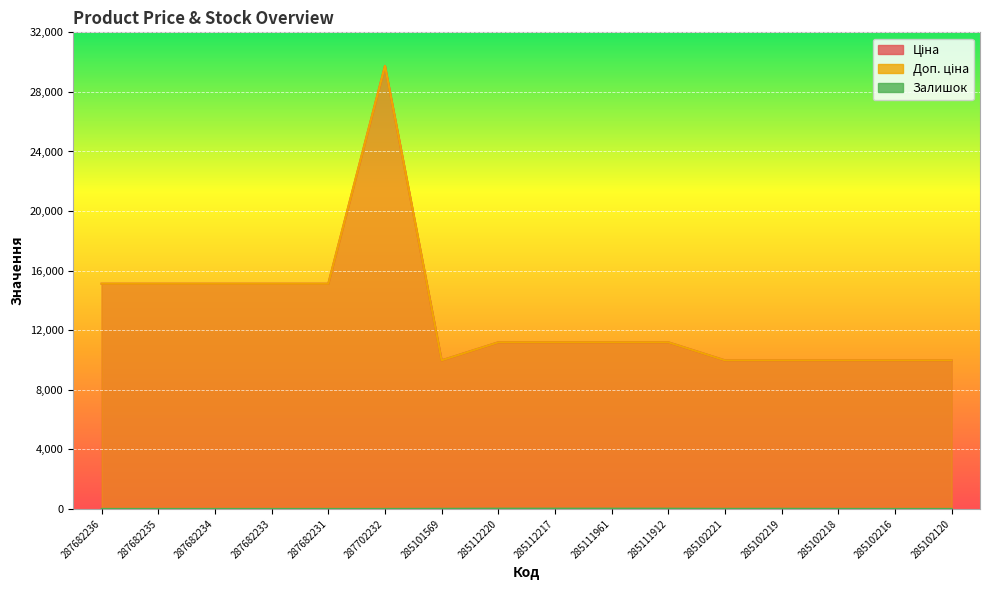

Rank the series by their maximum value, from lowest to highest.

Залишок, Ціна, Доп. ціна